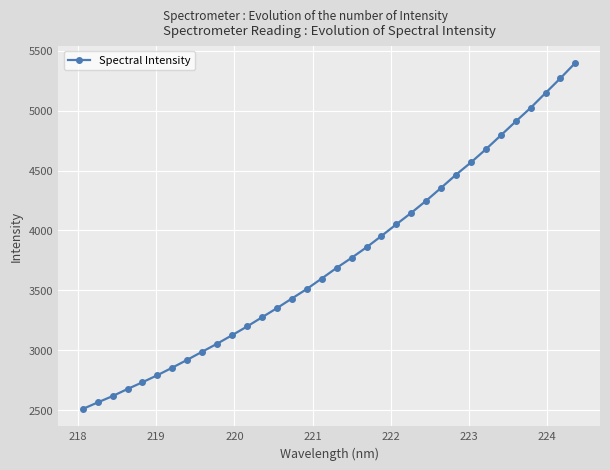

What is the difference between the second highest and minimum values?

2761.2